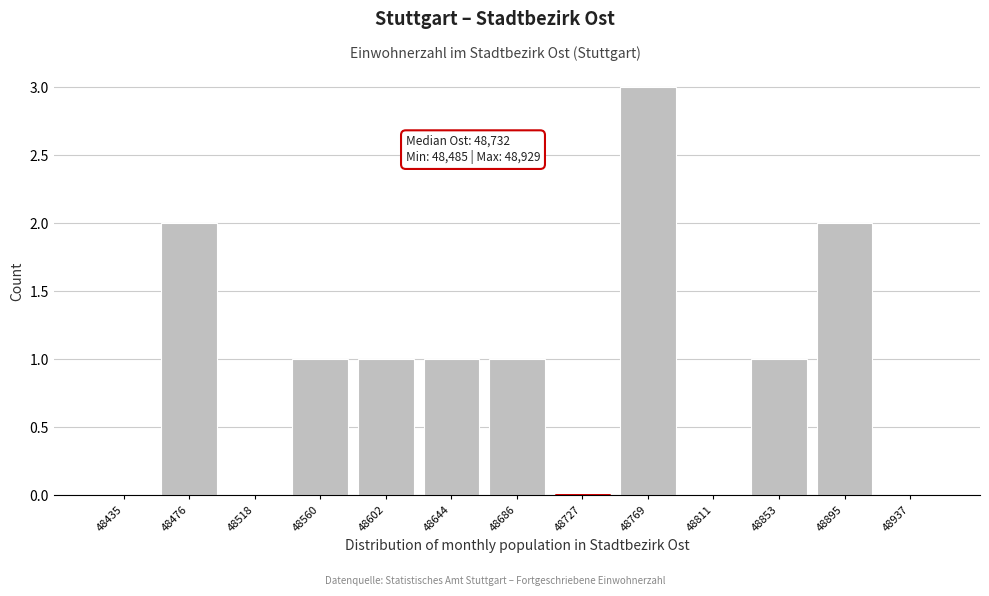

Reading left to right, extract all data points from this chart.

48435=0	48476=2	48518=0	48560=1	48602=1	48644=1	48686=1	48727=0	48769=3	48811=0	48853=1	48895=2	48937=0